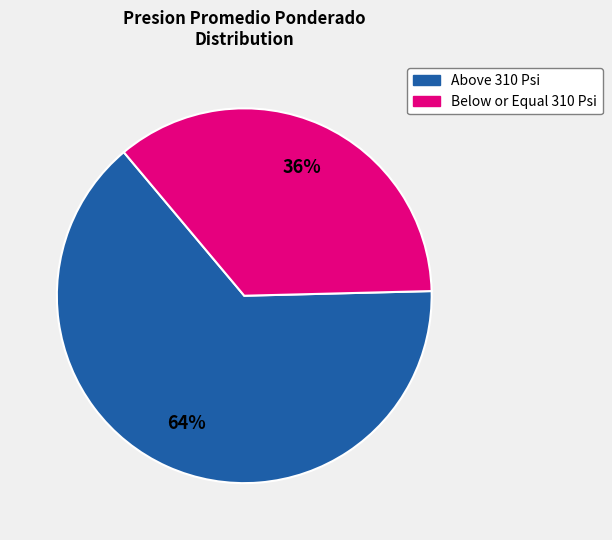

How many segments does this pie chart have?

2